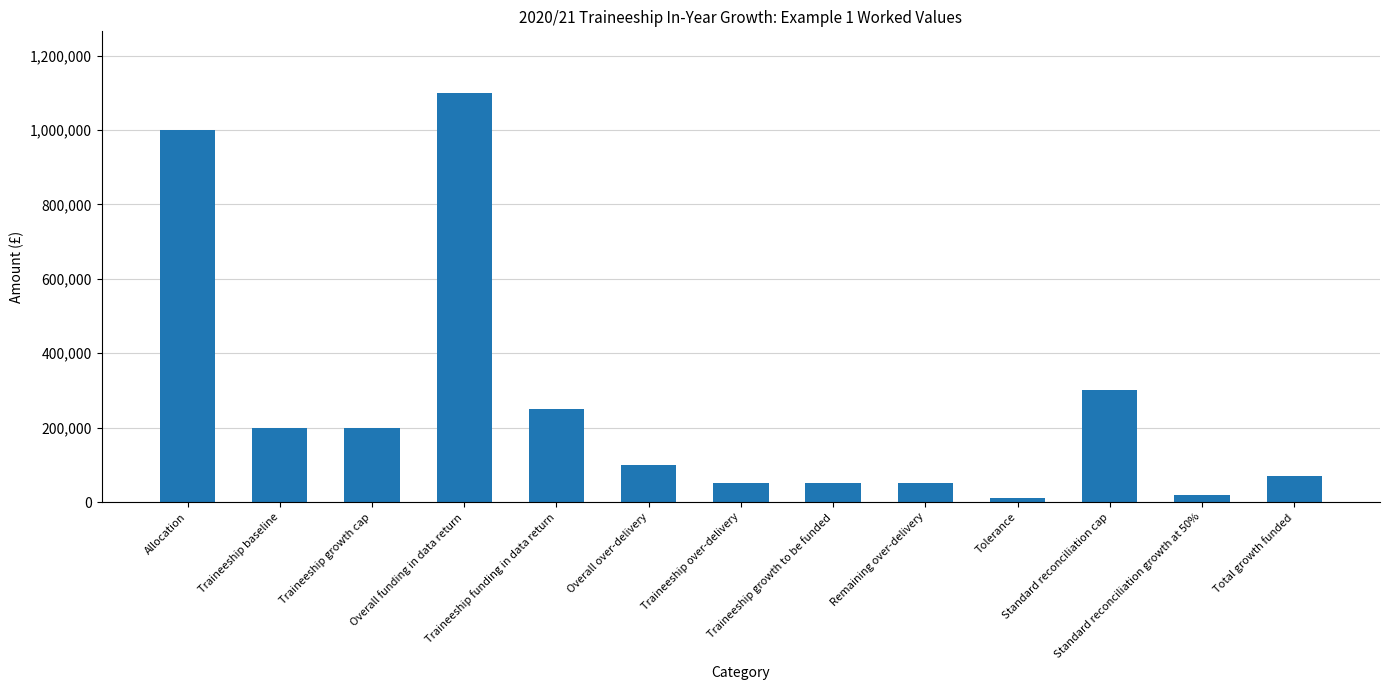

Read the value at Traineeship growth cap, to the nearest 10.

200000